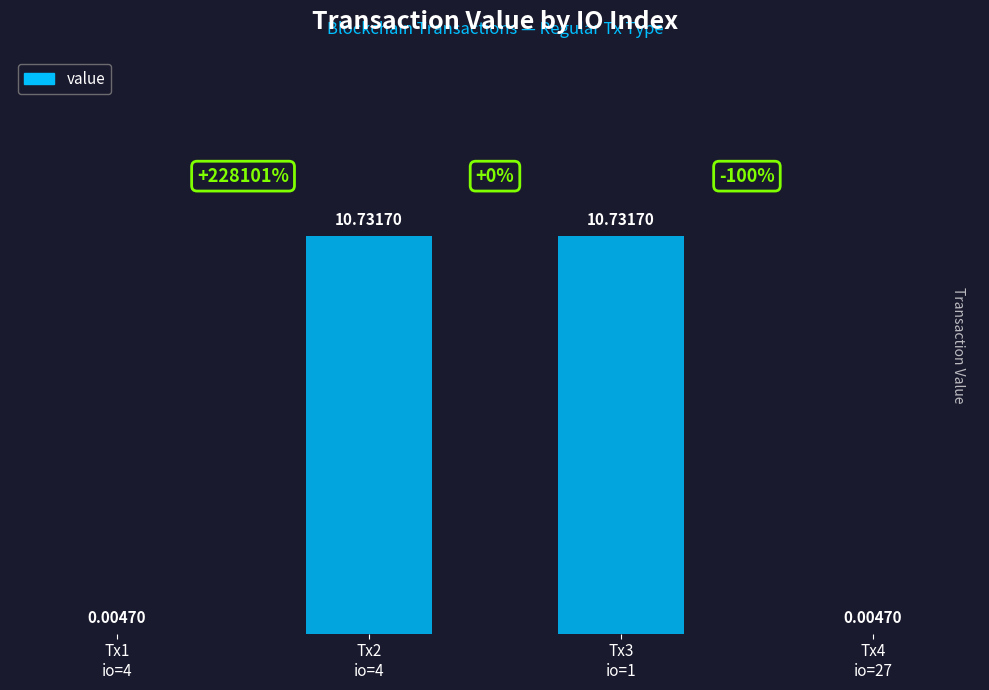

What is the sum of all values?

21.5